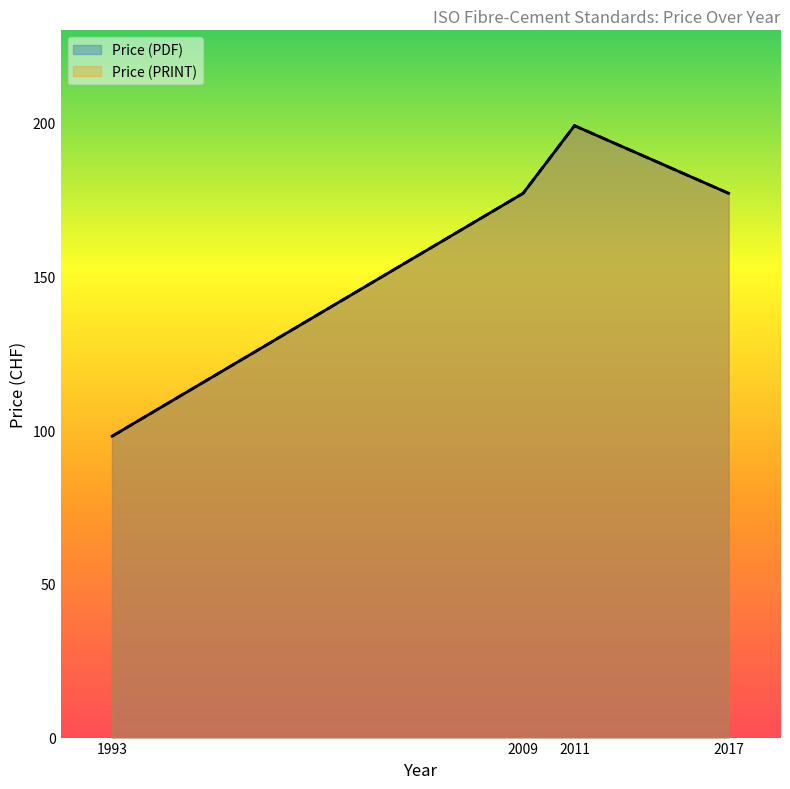

In Price (PDF), how many points are higher than both neighbors (excluding endpoints)?

1